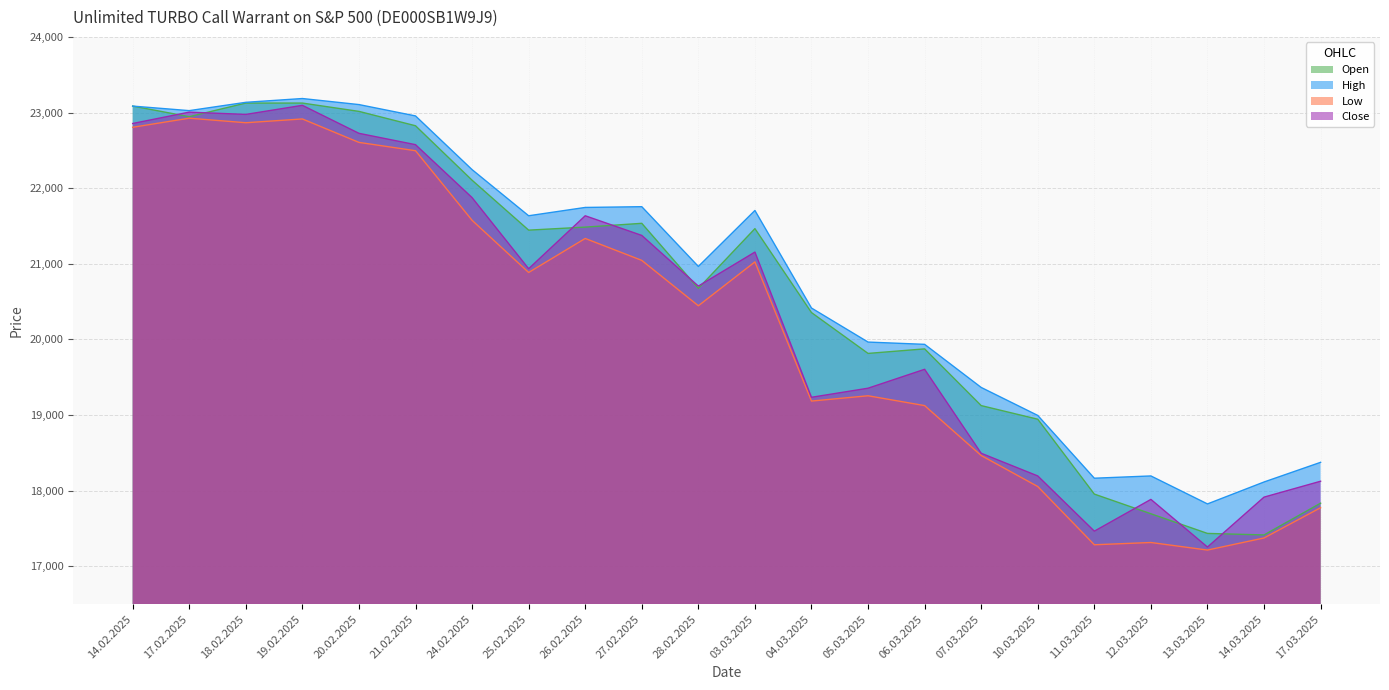

At which label does Close first exceed 20935?

14.02.2025